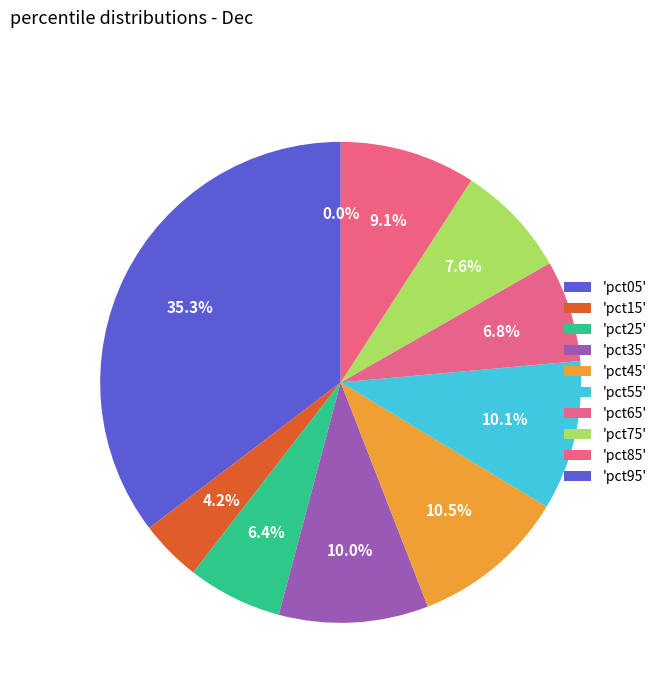

Does any single category account for the majority?

No